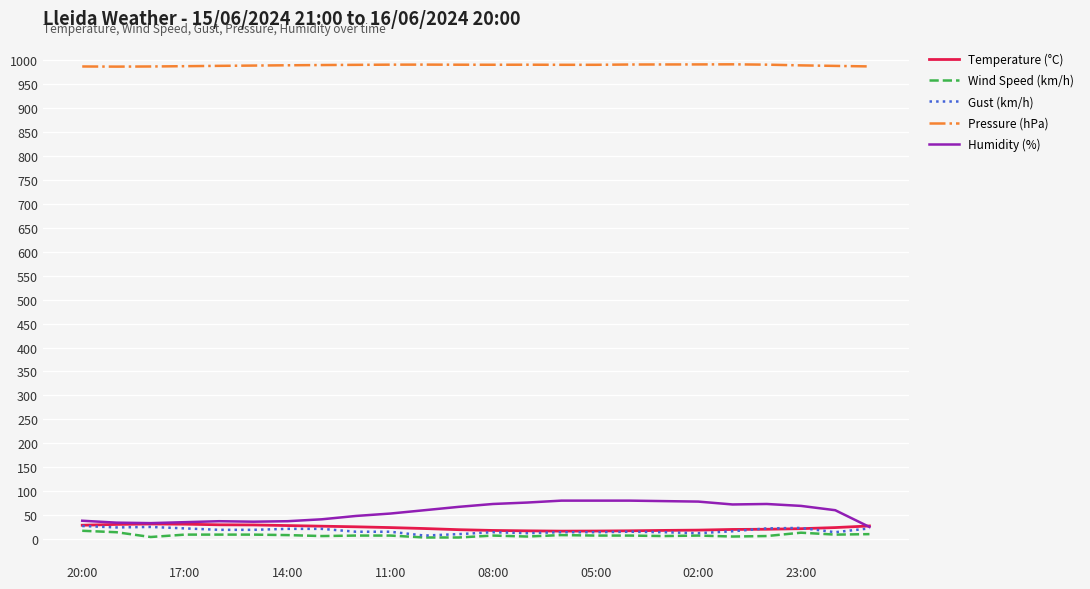

True or false: Pressure (hPa) and Humidity (%) intersect in this chart.

False